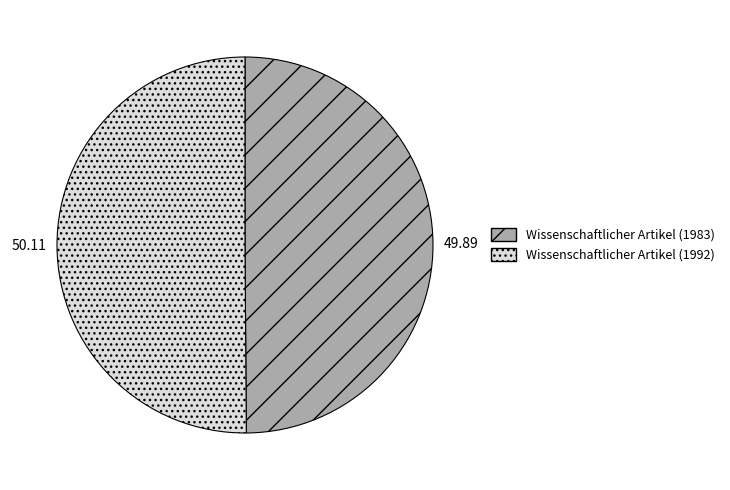

Is the sum of Wissenschaftlicher Artikel (1983) and Wissenschaftlicher Artikel (1992) greater than half?

Yes